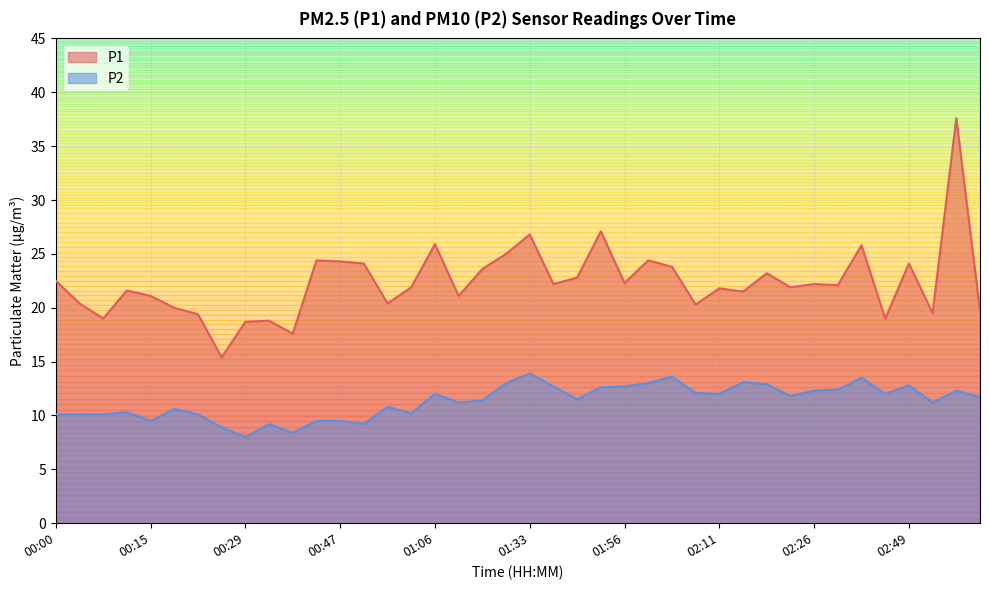

Which category has the highest value in the P2 series?

01:33